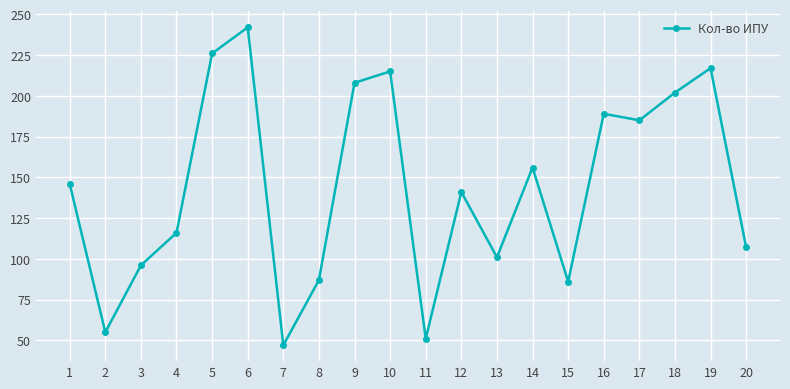

How many points are lower than both their immediate neighbors (excluding endpoints)?

6